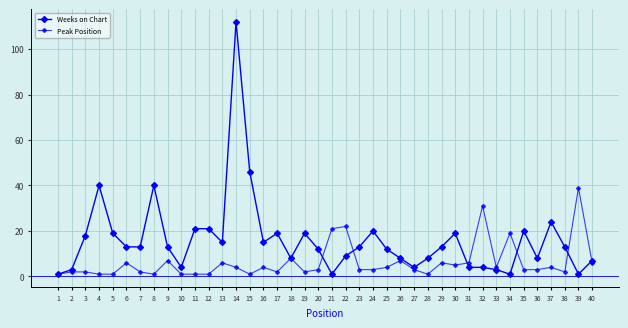

How many lines are shown in the chart?

2